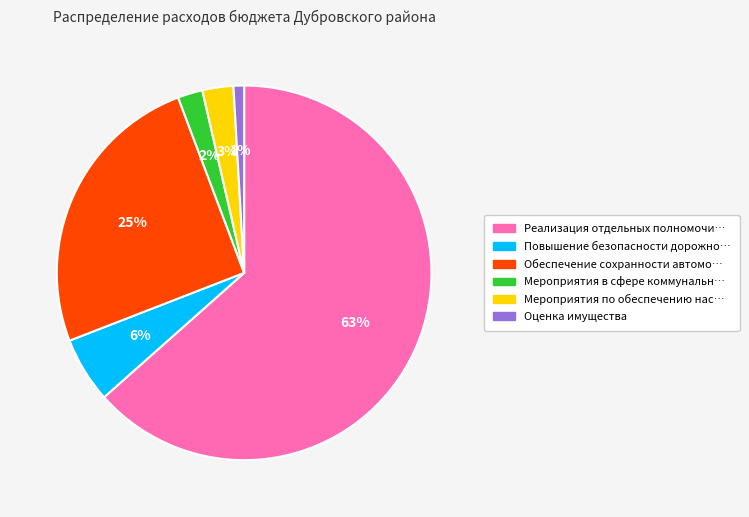

Is there any slice that represents more than half of the pie?

Yes